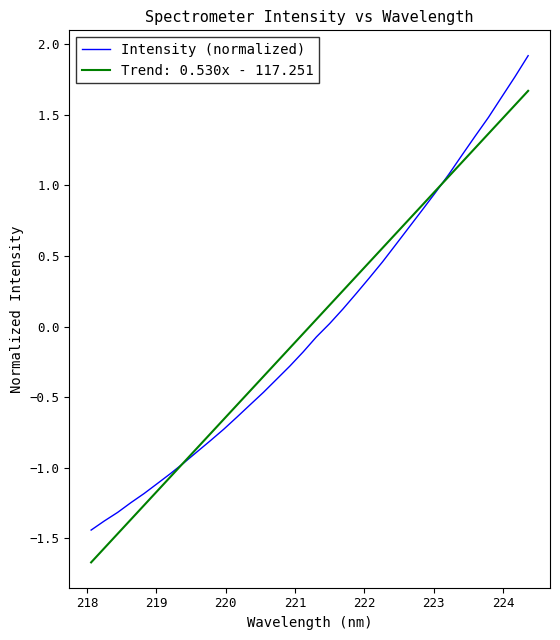

What is the greatest value displayed?

1.9